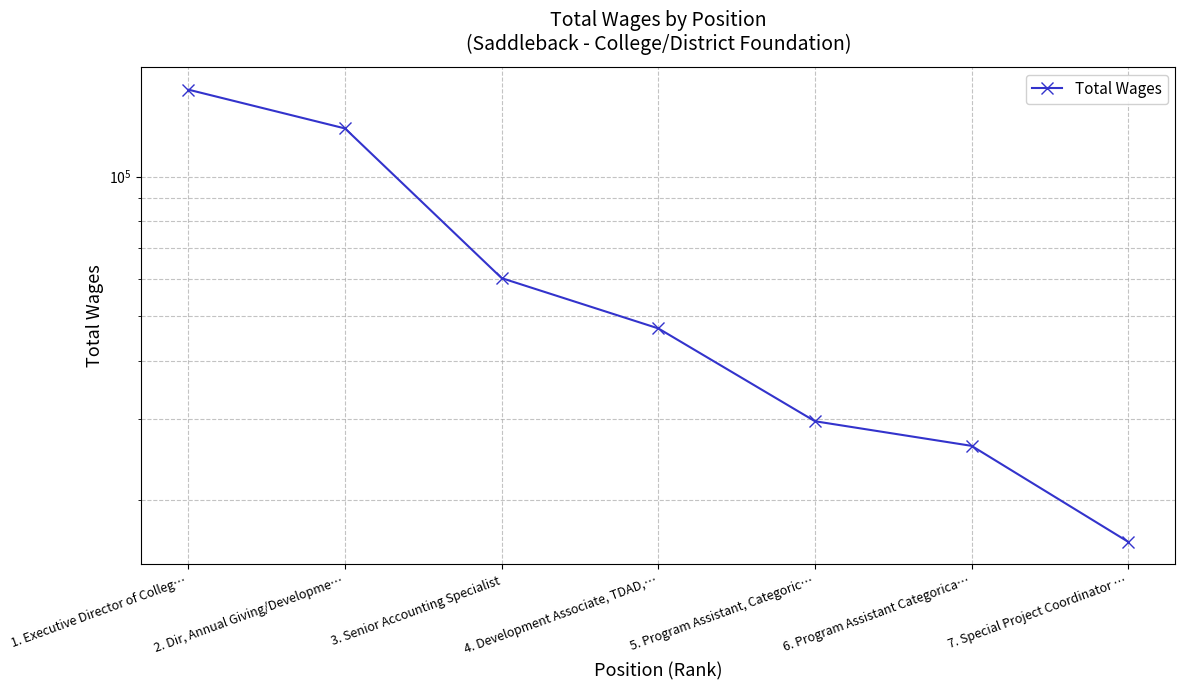

What is the value of the 6th point from the left?

26196